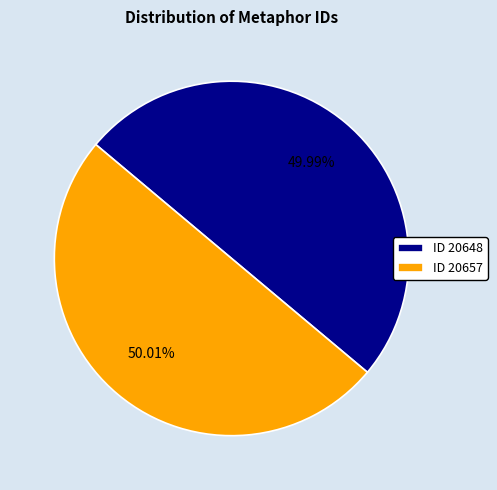

Is it true that ID 20657 is 38% of the pie?

False